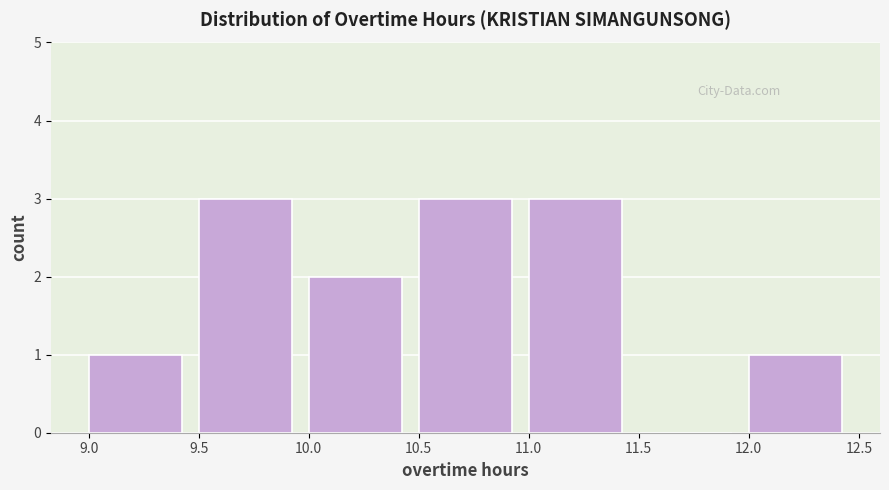

Reading left to right, list every bar in this chart as the range it spans on the x-axis followed by its height. The values are not printed on the chart, so give them approximately, as read against the axis.

9.0 to 9.5: 1
9.5 to 10.0: 3
10.0 to 10.5: 2
10.5 to 11.0: 3
11.0 to 11.5: 3
11.5 to 12.0: 0
12.0 to 12.5: 1